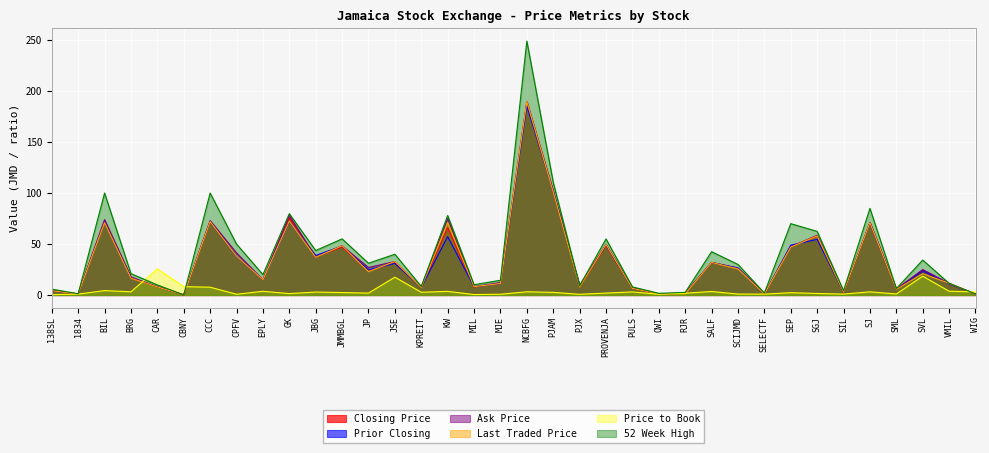

Does the chart display data point markers on the line(s)?

No